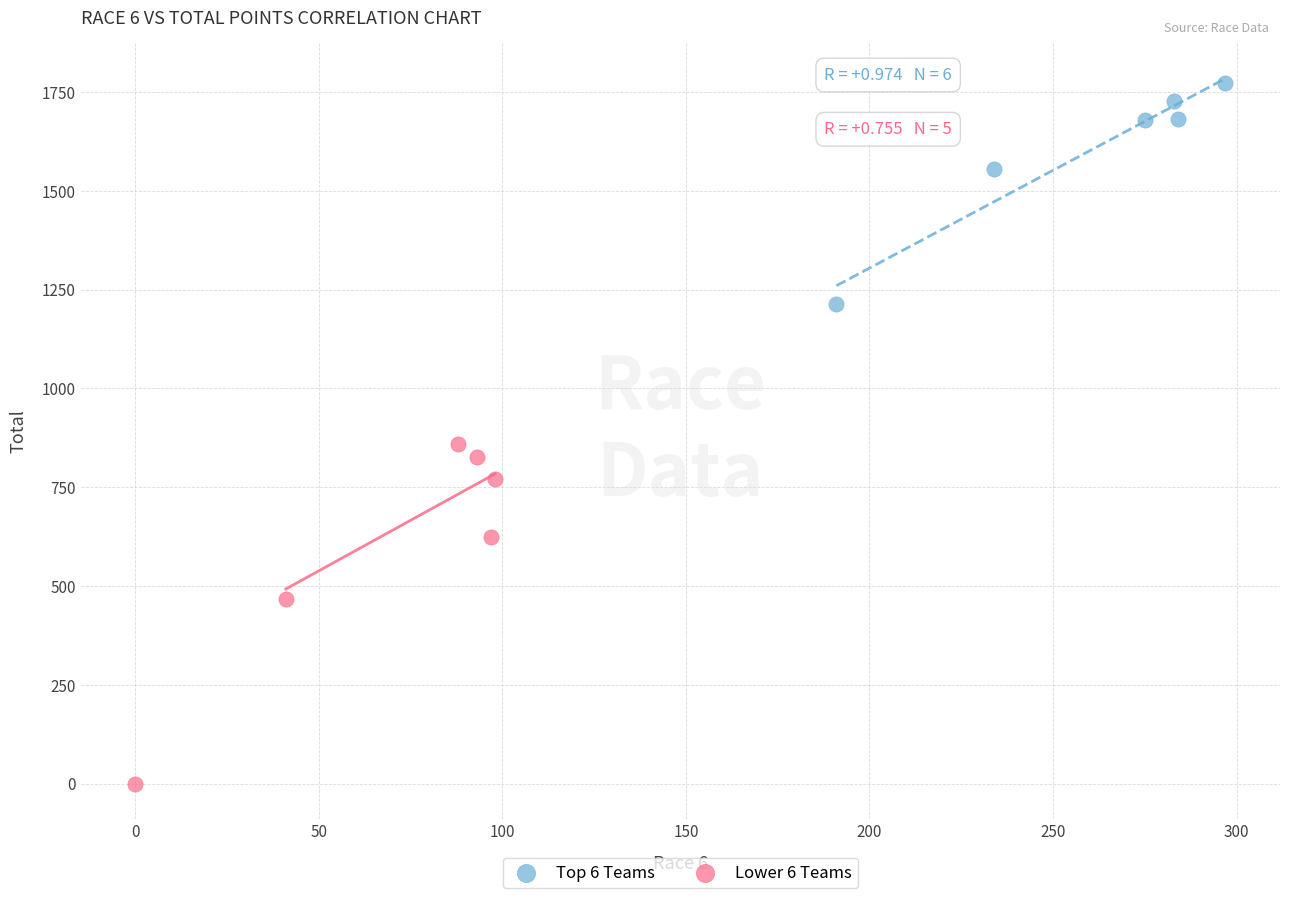

What are all the series names shown in the legend?

Top 6 Teams, Lower 6 Teams